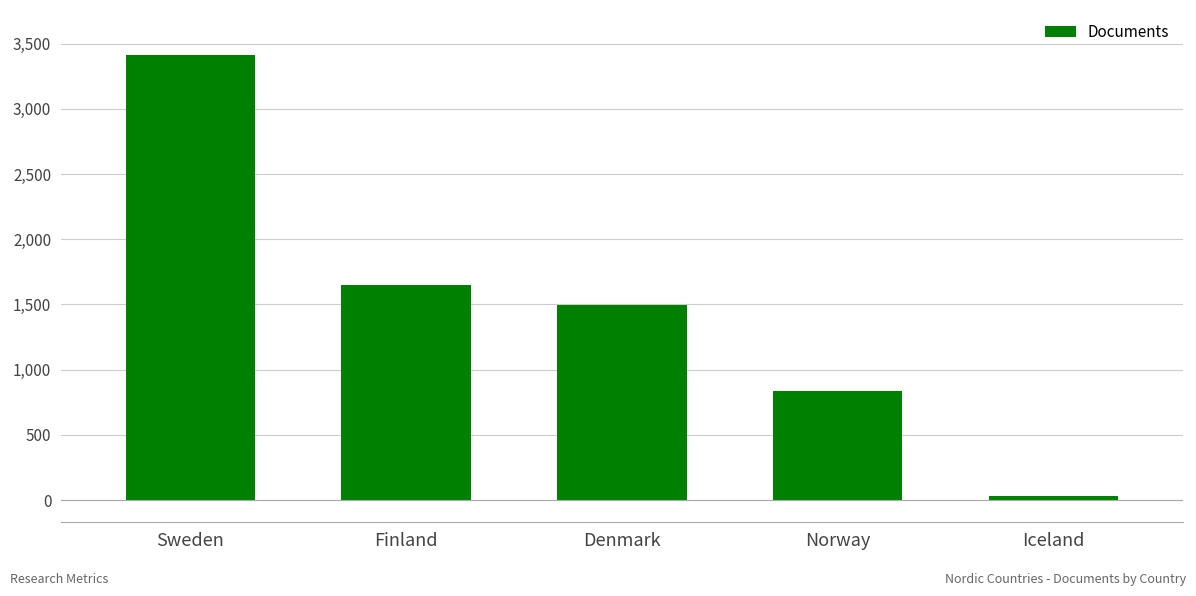

Reading right to left, transcribe all the data shown in this chart.

28	839	1499	1651	3417